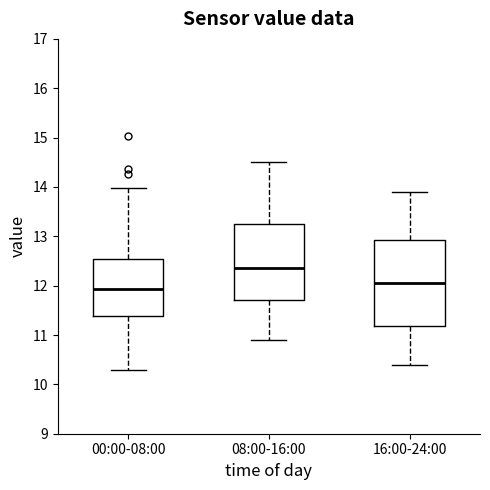

Reading left to right, transcribe this box plot: for each box, give where its median line is, the range the box spans, and where its two whiskers end, as read against the y-axis. The values are not printed on the chart, so give them approximately, as read against the axis.

00:00-08:00: median 11.9, box 11.4 to 12.5, whiskers 10.3 to 14.0
08:00-16:00: median 12.4, box 11.7 to 13.3, whiskers 10.9 to 14.5
16:00-24:00: median 12.1, box 11.2 to 12.9, whiskers 10.4 to 13.9